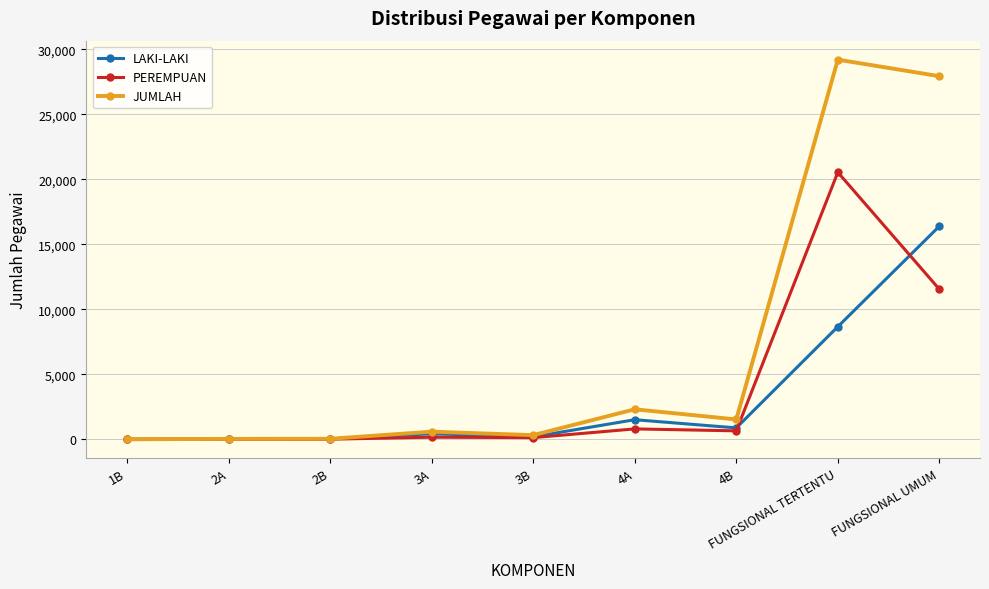

True or false: PEREMPUAN and LAKI-LAKI intersect in this chart.

True